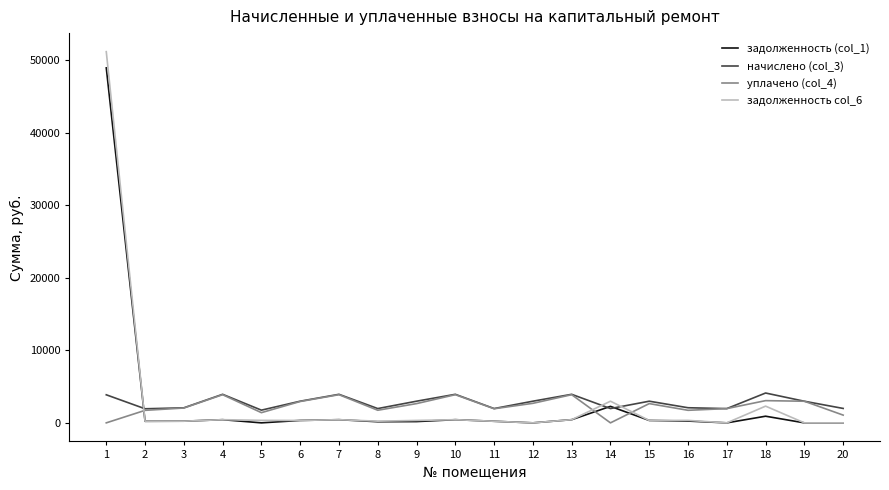

True or false: задолженность col_6 and начислено (col_3) cross at least once.

True